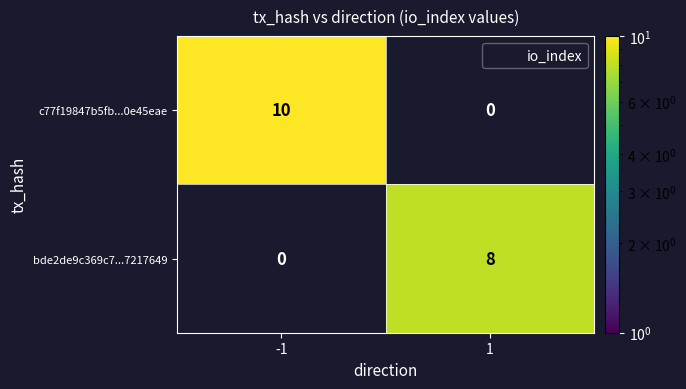

What is the maximum value for c77f19847b5fb...0e45eae?

10